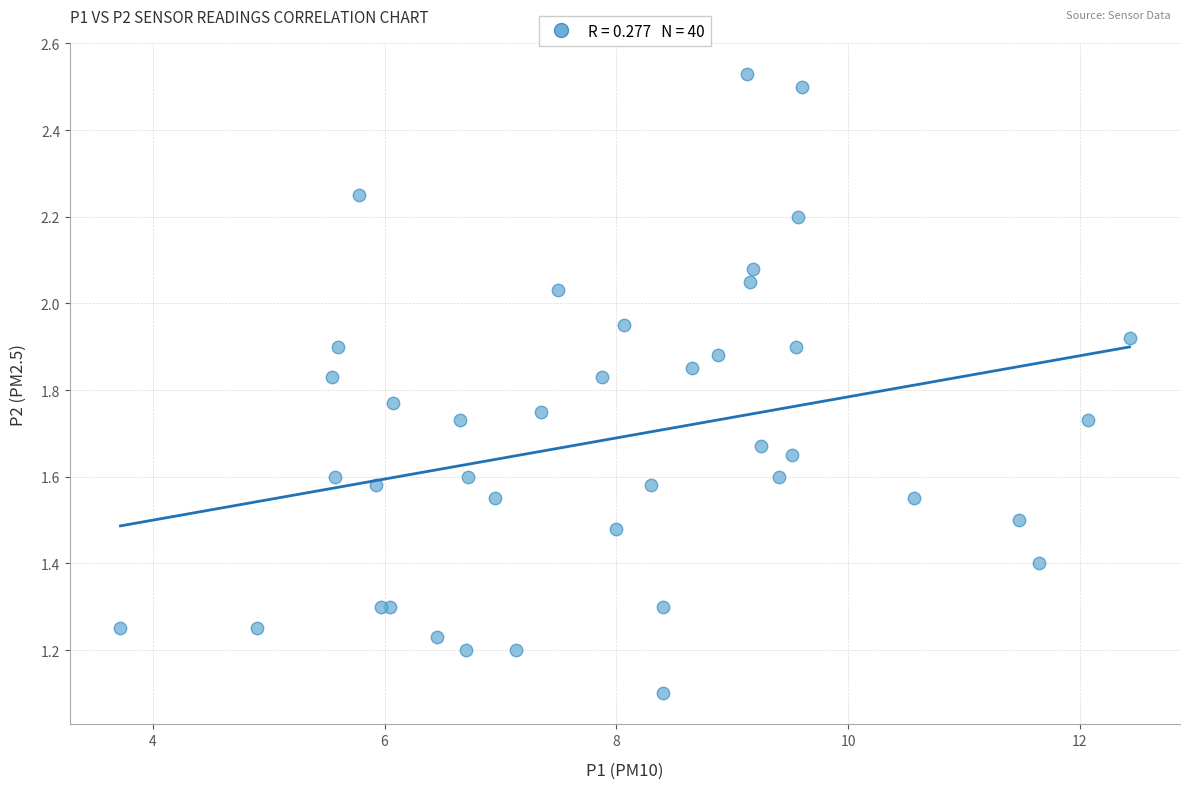

What Y value in the scatter plot is closest to 1?

1.1